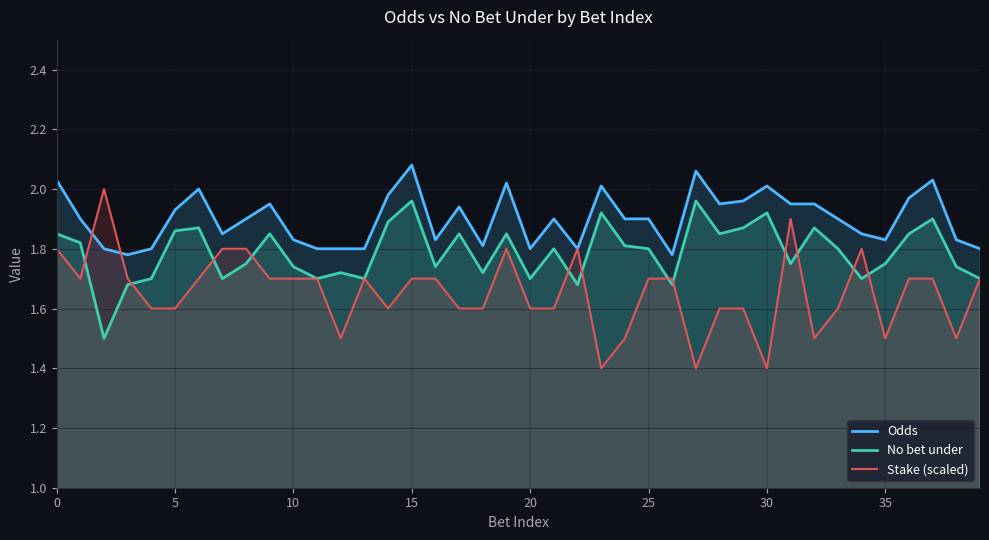

The Odds series shows 1.8 at 12. True or false?

True